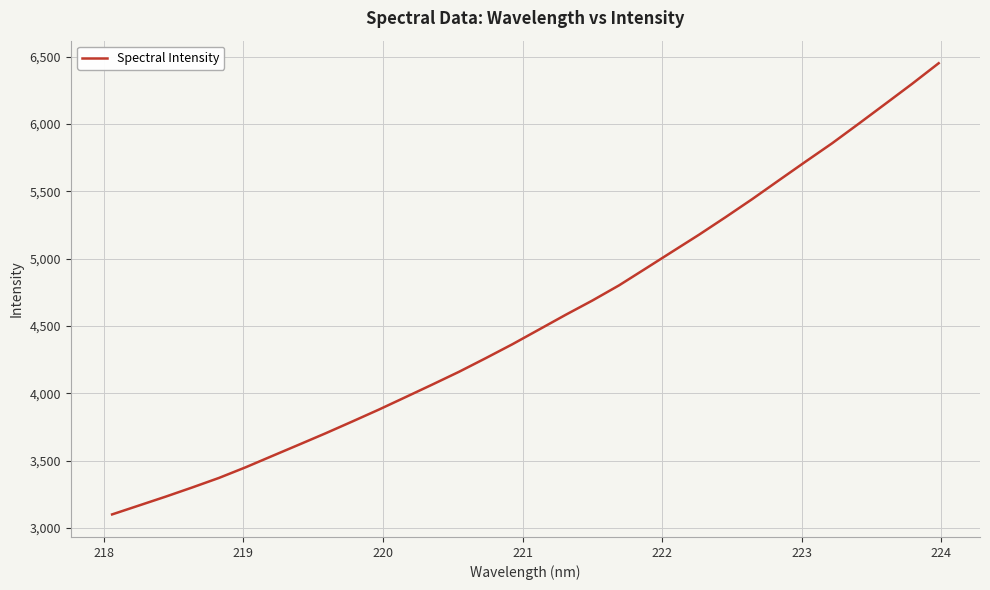

What is the difference between the maximum and minimum values?

3350.7